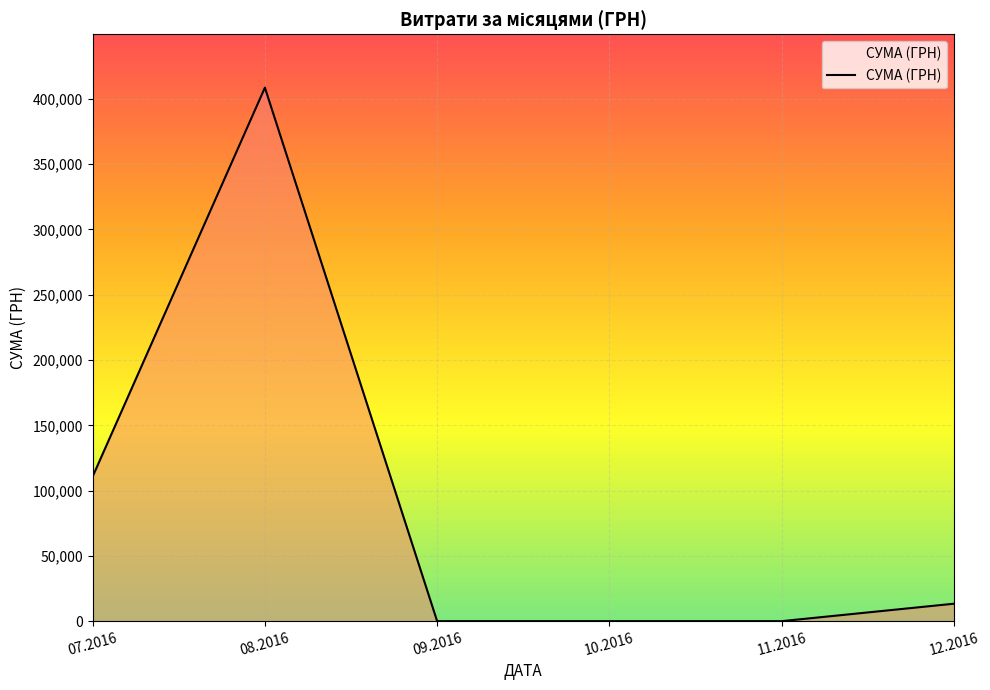

Reading left to right, transcribe all the data shown in this chart.

07.2016=110757.9	08.2016=408627.1	09.2016=0.0	10.2016=0.0	11.2016=0.0	12.2016=13360.0